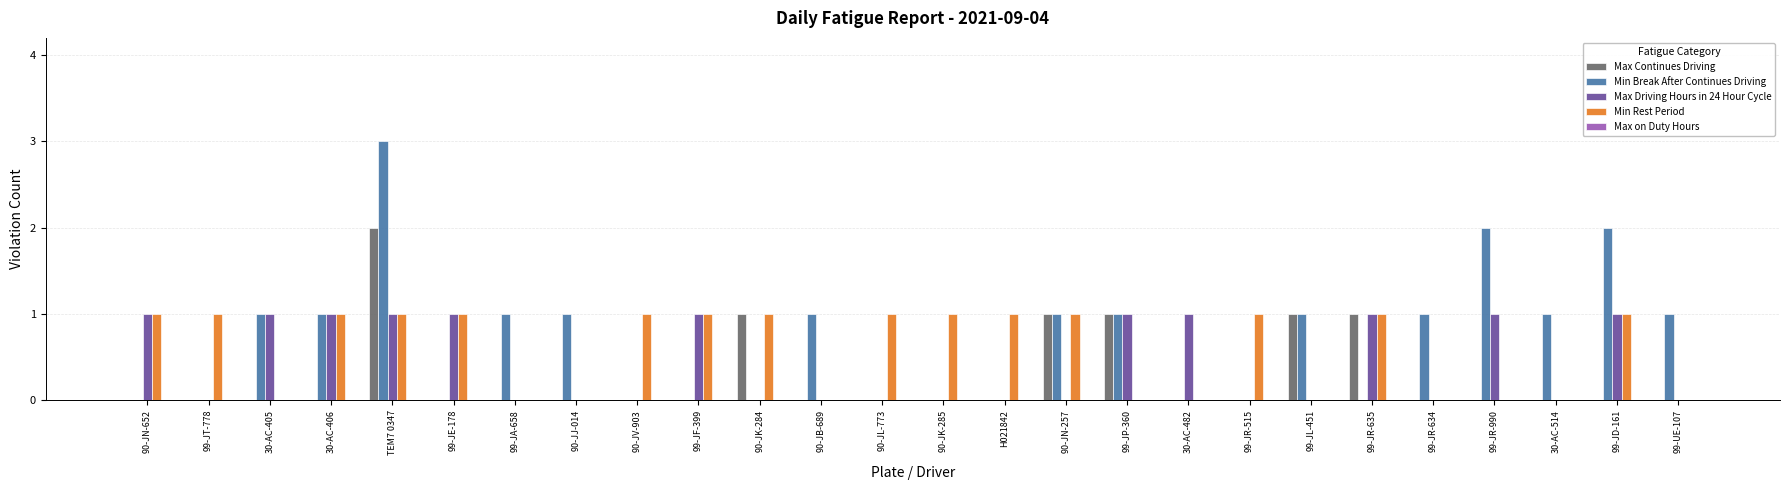

Is it true that Max Driving Hours in 24 Hour Cycle equals 0 at H021842?

True